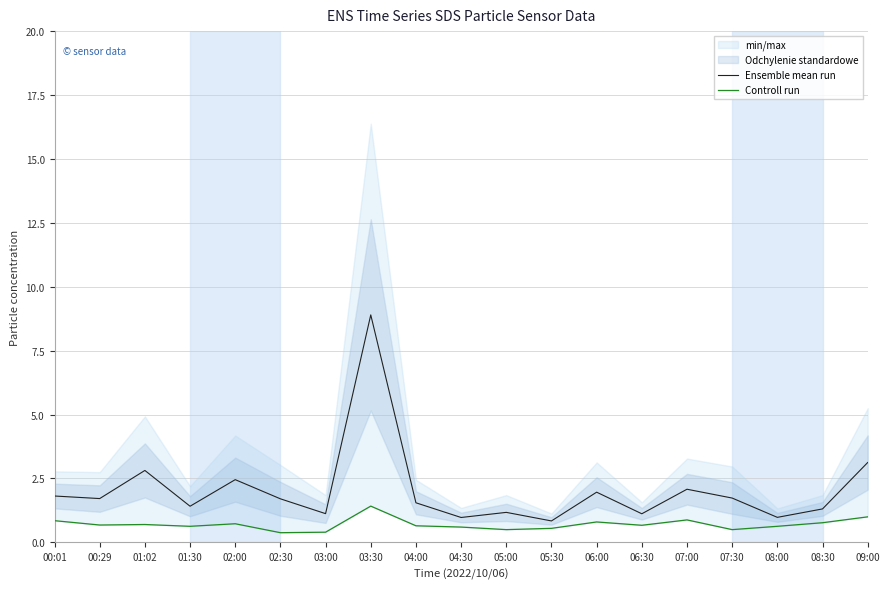

Reading right to left, extract all data points from this chart.

Ensemble mean run: 3.1	1.3	1.0	1.7	2.1	1.1	2.0	0.8	1.2	1.0	1.6	8.9	1.1	1.7	2.5	1.4	2.8	1.7	1.8
Controll run: 1.0	0.8	0.6	0.5	0.9	0.7	0.8	0.6	0.5	0.6	0.7	1.4	0.4	0.4	0.7	0.6	0.7	0.7	0.8